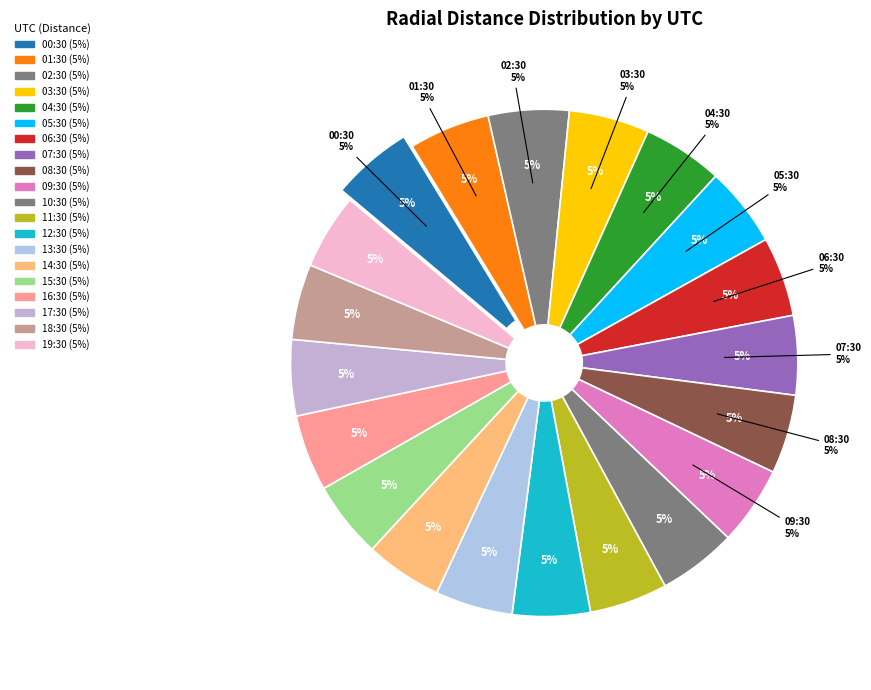

Rank the categories by value from highest to lowest.

2013-160T00:30, 2013-160T01:30, 2013-160T02:30, 2013-160T03:30, 2013-160T04:30, 2013-160T05:30, 2013-160T06:30, 2013-160T07:30, 2013-160T08:30, 2013-160T09:30, 2013-160T10:30, 2013-160T11:30, 2013-160T12:30, 2013-160T13:30, 2013-160T14:30, 2013-160T15:30, 2013-160T16:30, 2013-160T17:30, 2013-160T18:30, 2013-160T19:30